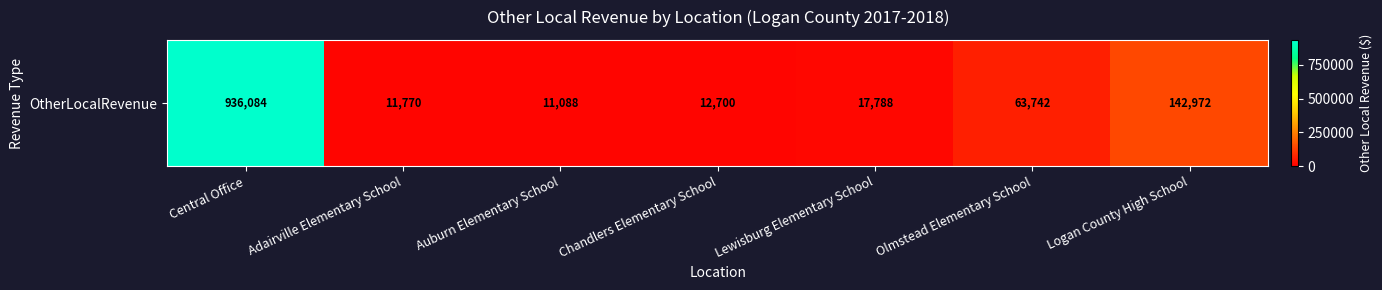

Reading left to right, extract all data points from this chart.

936084.2	11770.4	11088.0	12700.5	17788.1	63742.2	142972.0